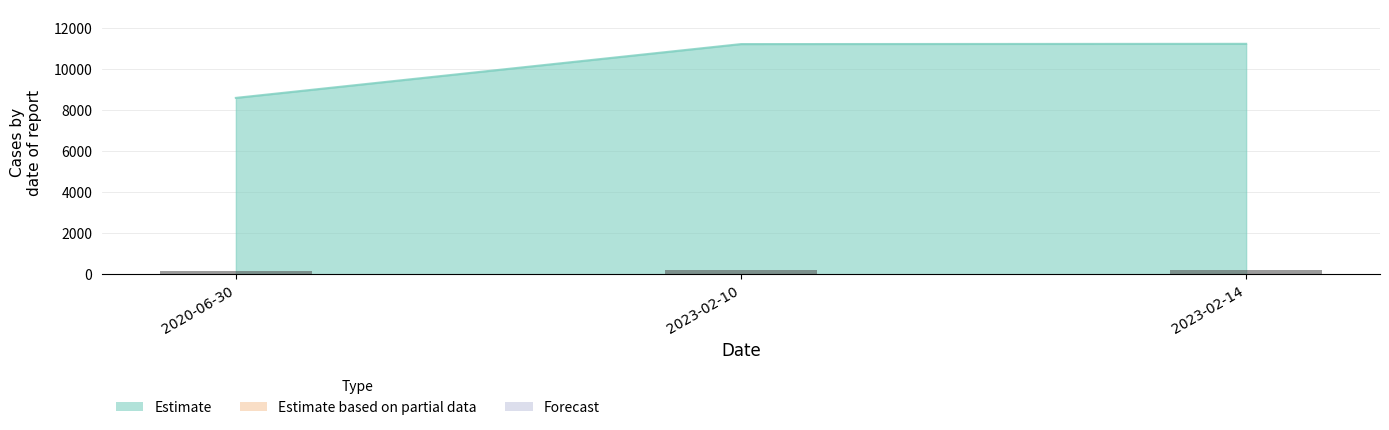

What is the label of the 1st bar from the right?

2023-02-14